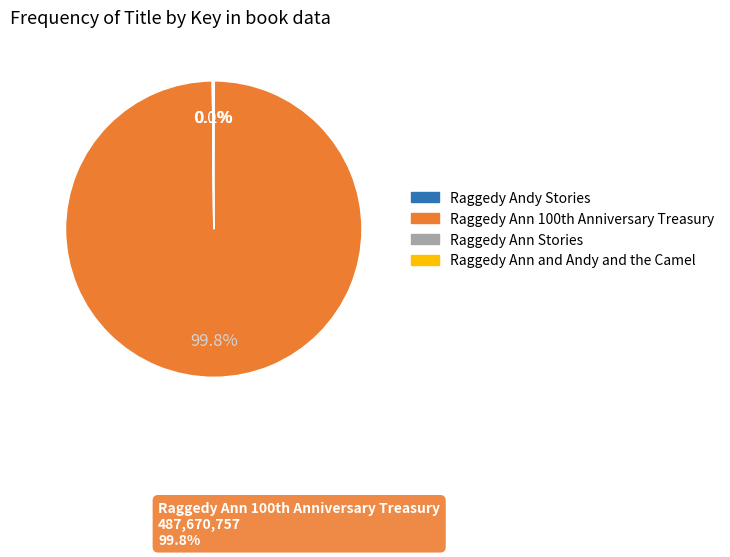

What is the largest slice in the pie chart?

Raggedy Ann 100th Anniversary Treasury